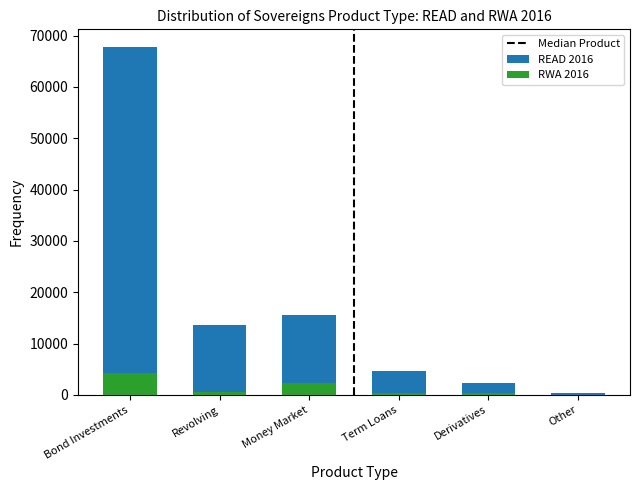

Is the value of RWA 2016 at Revolving greater than the value of READ 2016 at Derivatives?

No